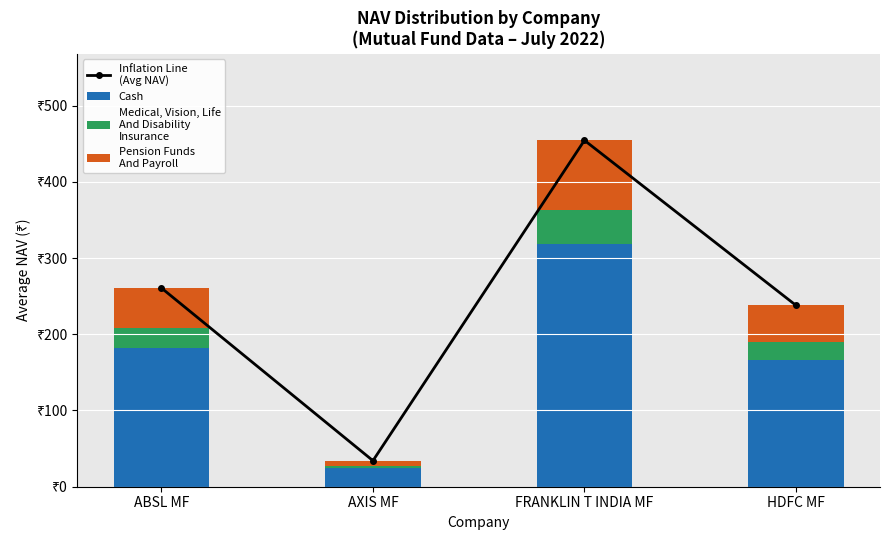

List the labels in order of Cash value, largest first.

FRANKLIN T INDIA MF, ABSL MF, HDFC MF, AXIS MF